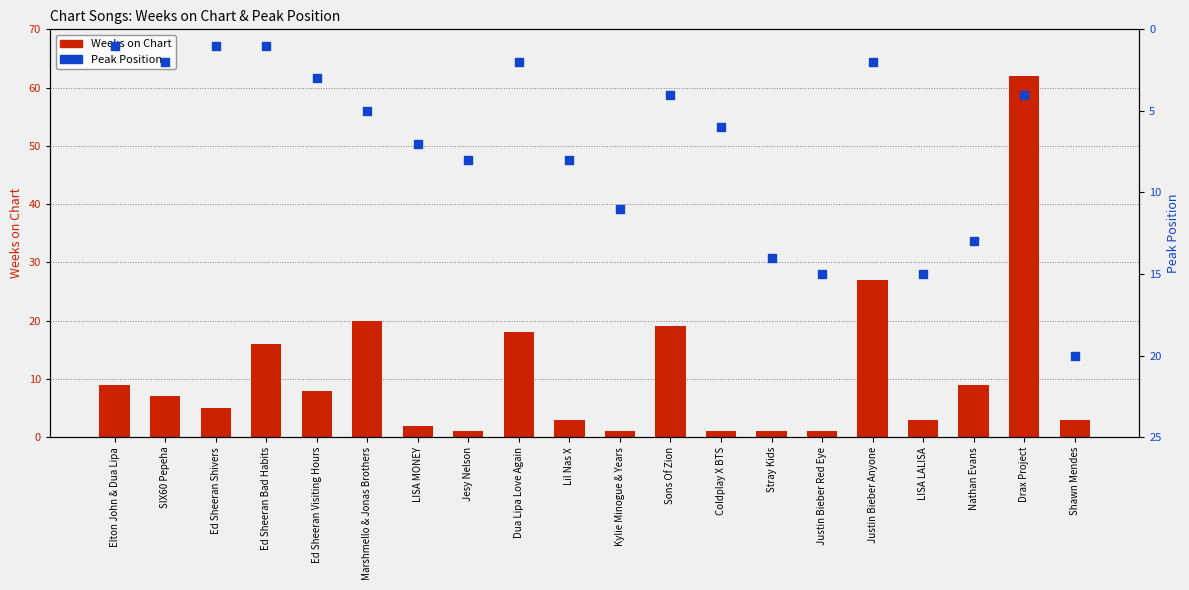

Is the value of Weeks on Chart at Ed Sheeran Shivers greater than the value of Peak Position at Sons Of Zion?

Yes